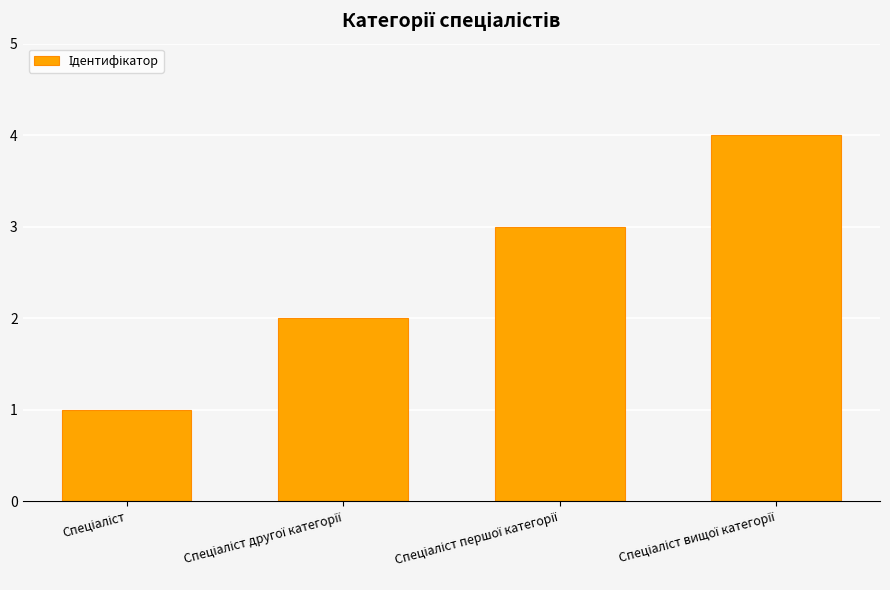

Count the number of data series in this chart.

1